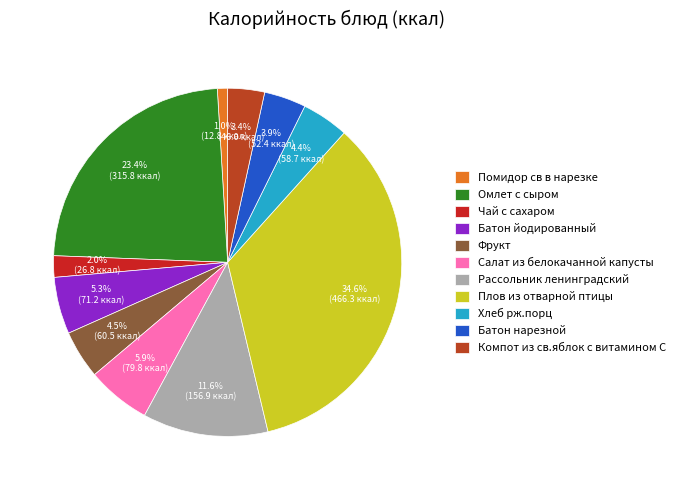

Does Батон йодированный account for over 50% of the chart?

No